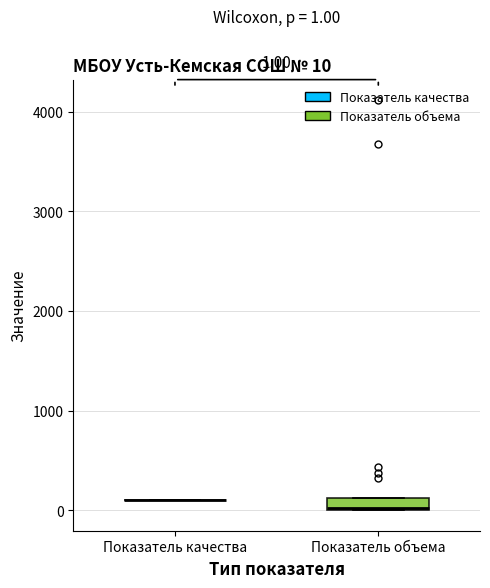

Which box is the tallest, from its lower edge to its upper edge?

Показатель объема